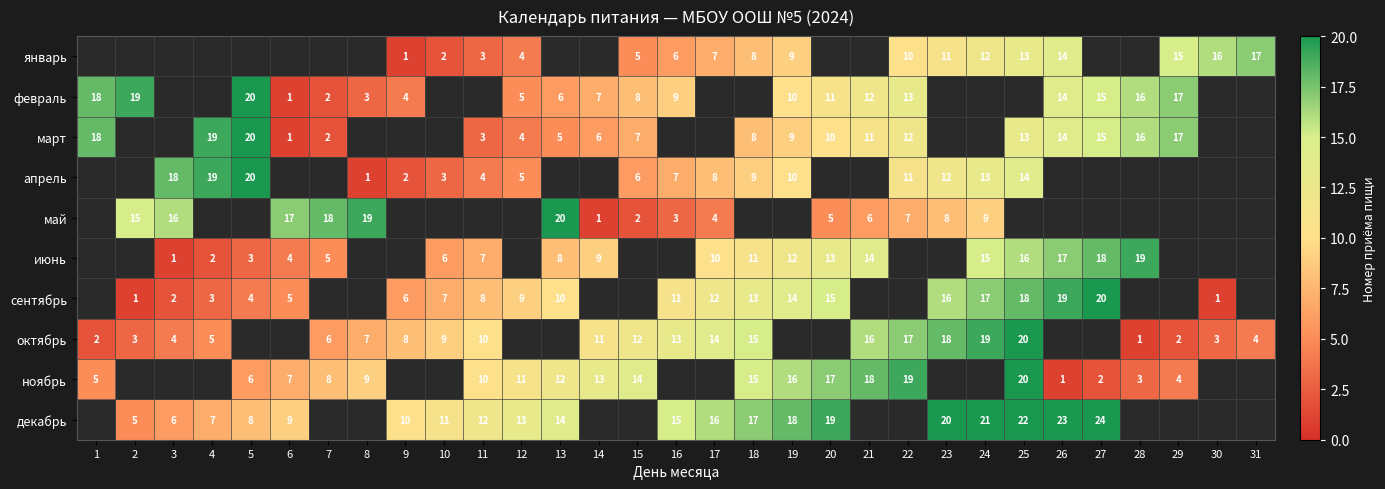

True or false: март has a value of 10 at 14.

False